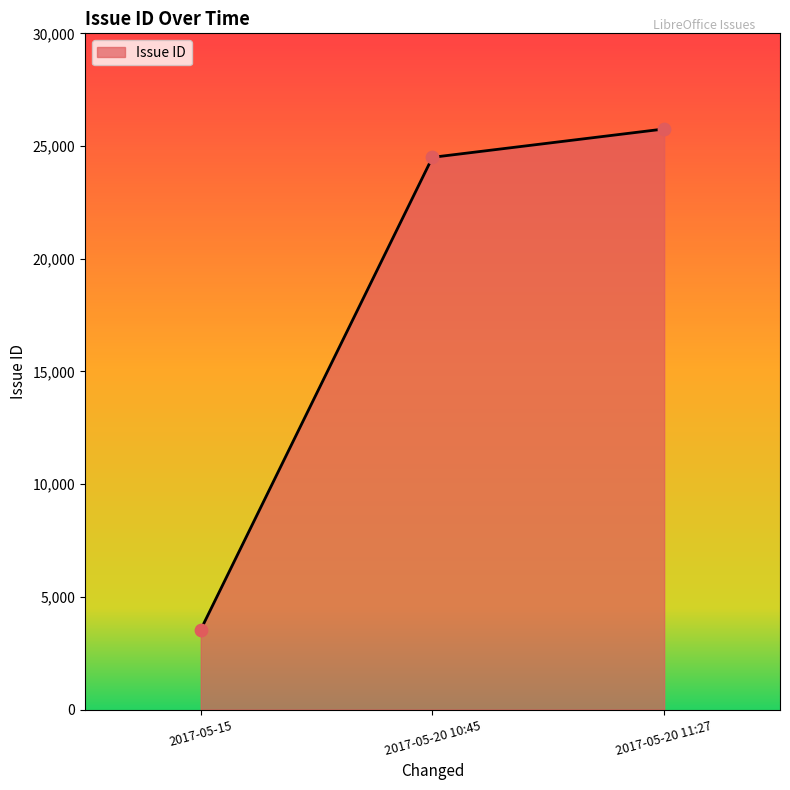

What is the change in value from 2017-05-15 to 2017-05-20 10:45?

+20955